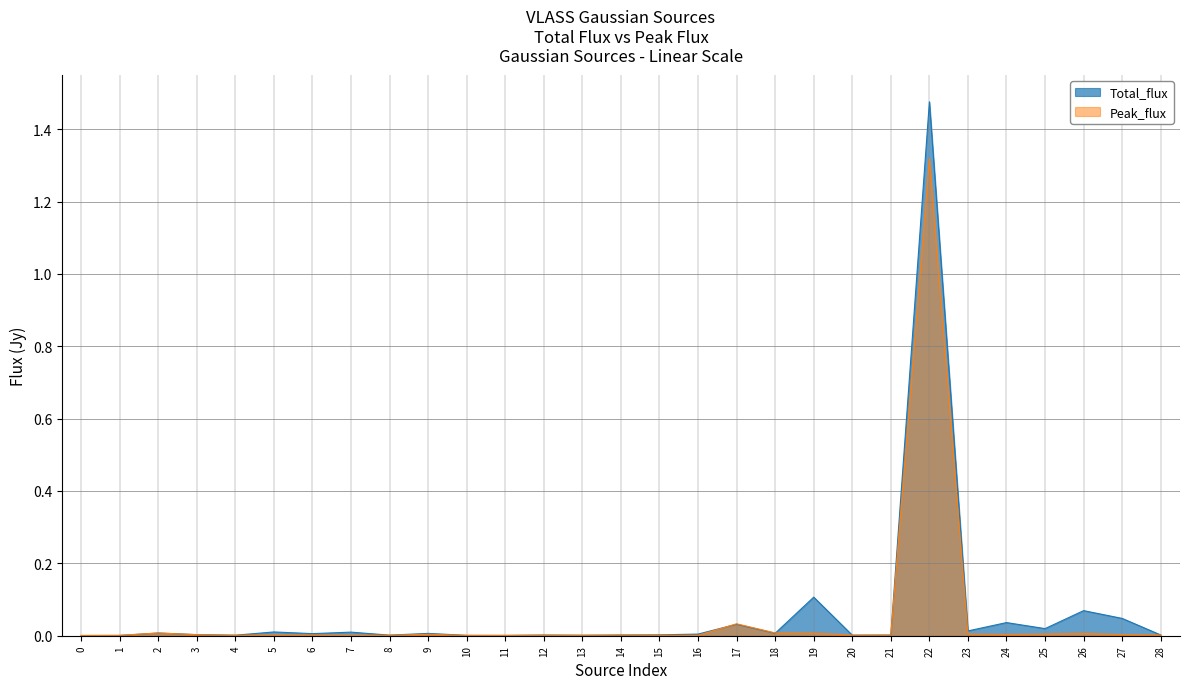

The Peak_flux series shows 0.0 at 1. True or false?

True